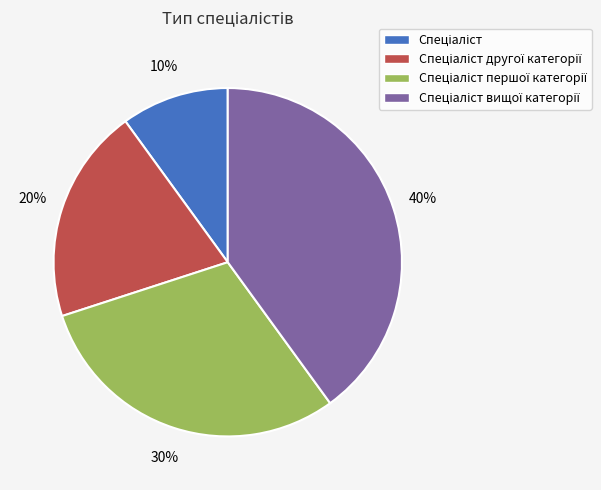

To the nearest percent, what is the average slice percentage?

25%